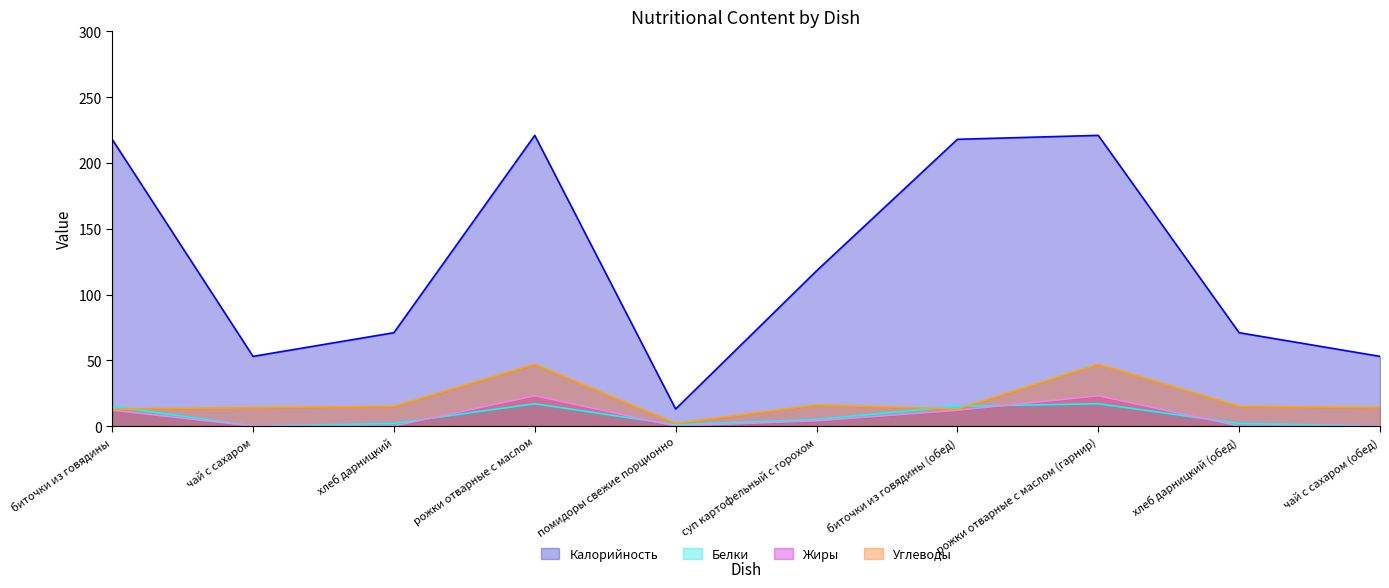

Where do Жиры and Белки first cross each other?

хлеб дарницкий and рожки отварные с маслом